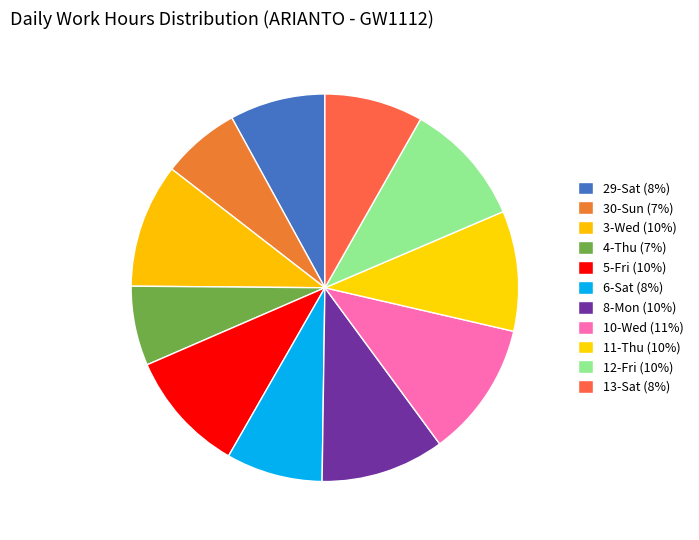

To the nearest percent, what is the difference between the 5-Fri and 29-Sat slice percentages?

2%